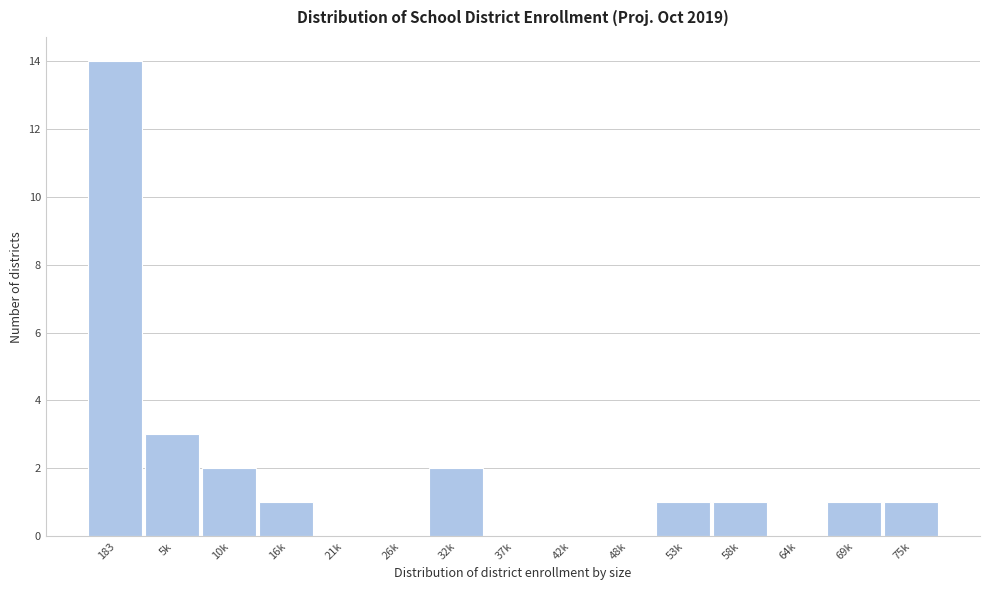

Reading right to left, transcribe all the data shown in this chart.

75k=1	69k=1	64k=0	58k=1	53k=1	48k=0	42k=0	37k=0	32k=2	26k=0	21k=0	16k=1	10k=2	5k=3	183=14